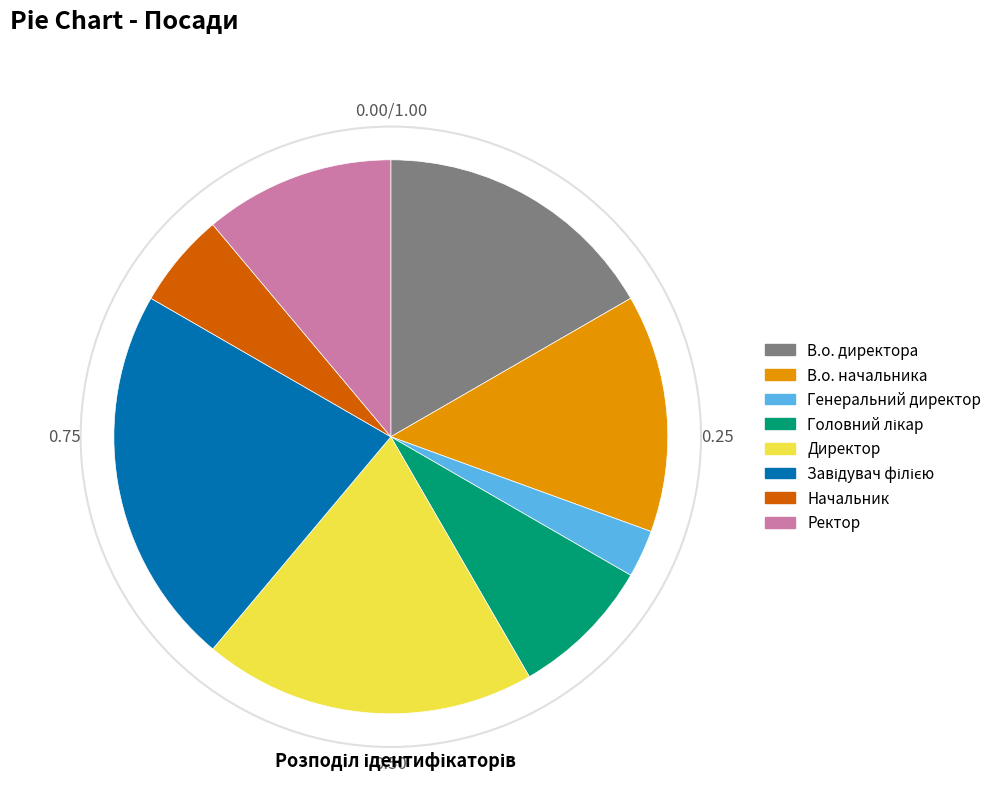

Which slice is the smallest?

Генеральний директор